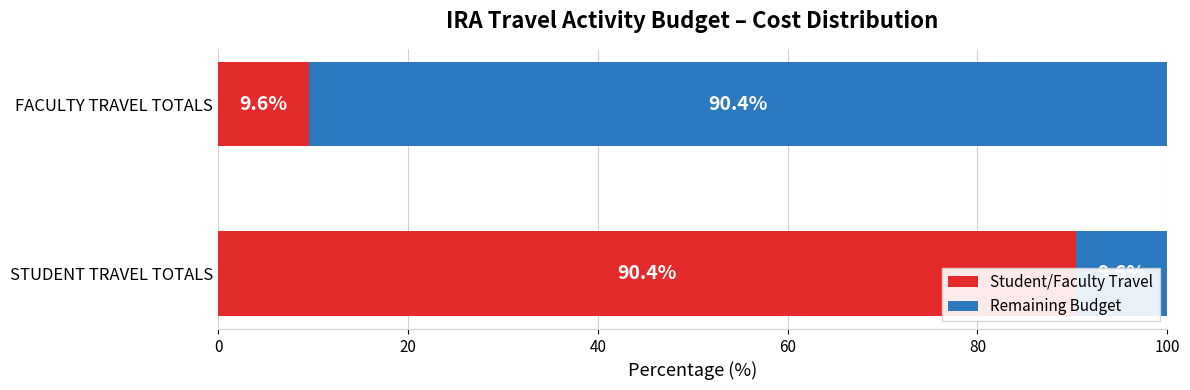

At STUDENT TRAVEL TOTALS, list the series in order from largest to smallest.

Student/Faculty Travel, Remaining Budget